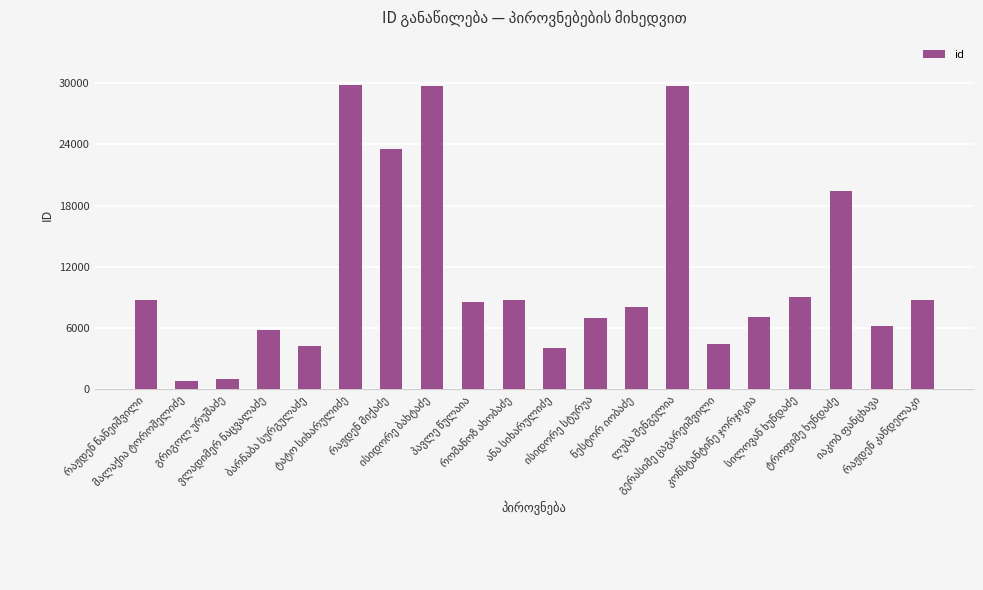

What is the average value?

11221